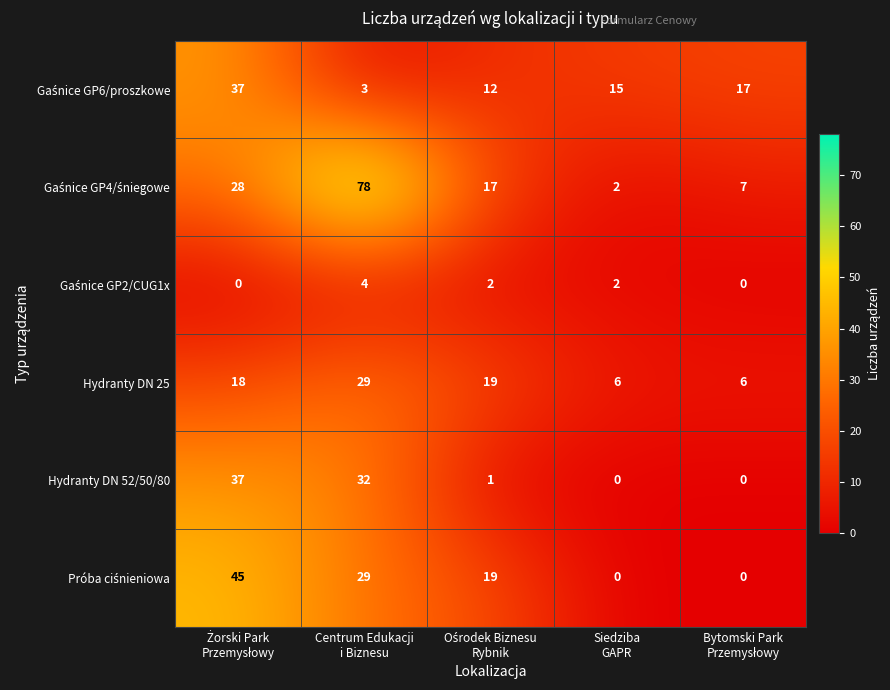

What is the maximum value shown in the chart?

78